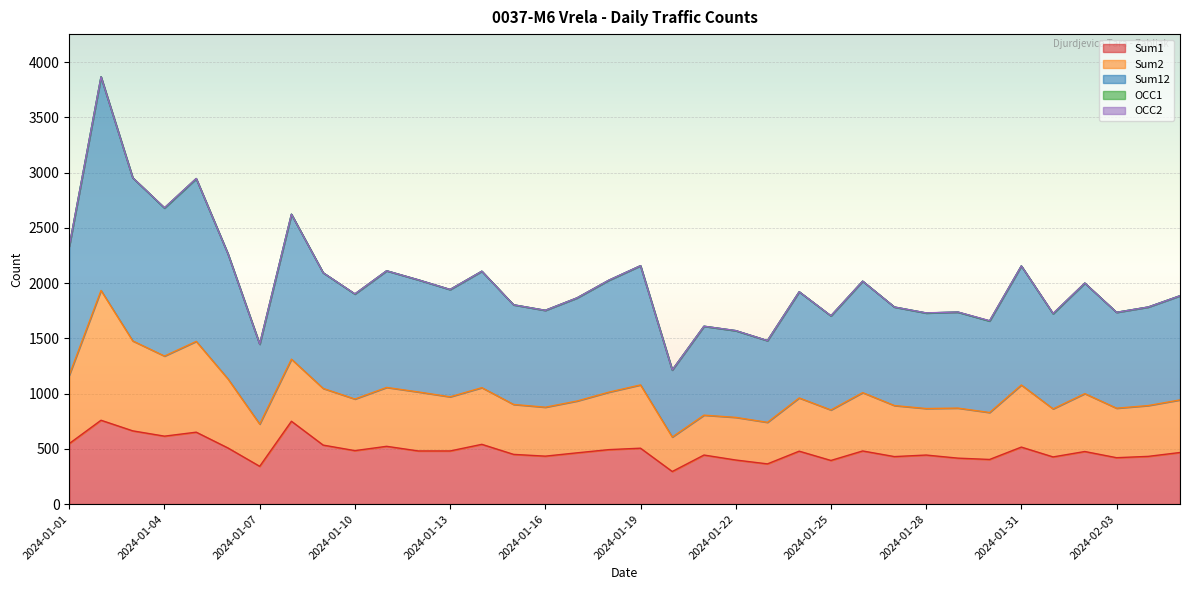

What position from the right is 2024-01-25?

12